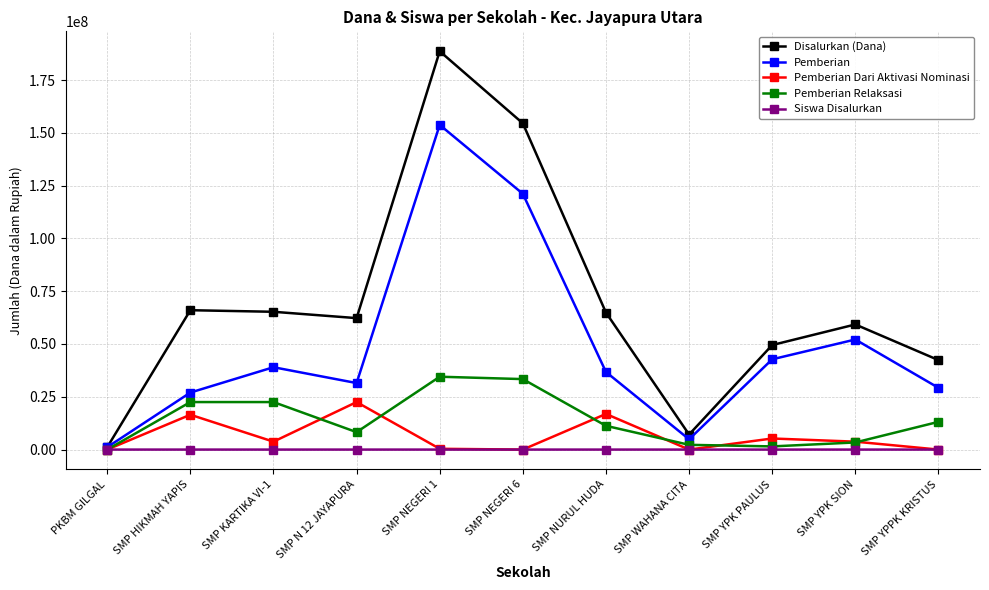

What position from the left is SMP KARTIKA VI-1?

3